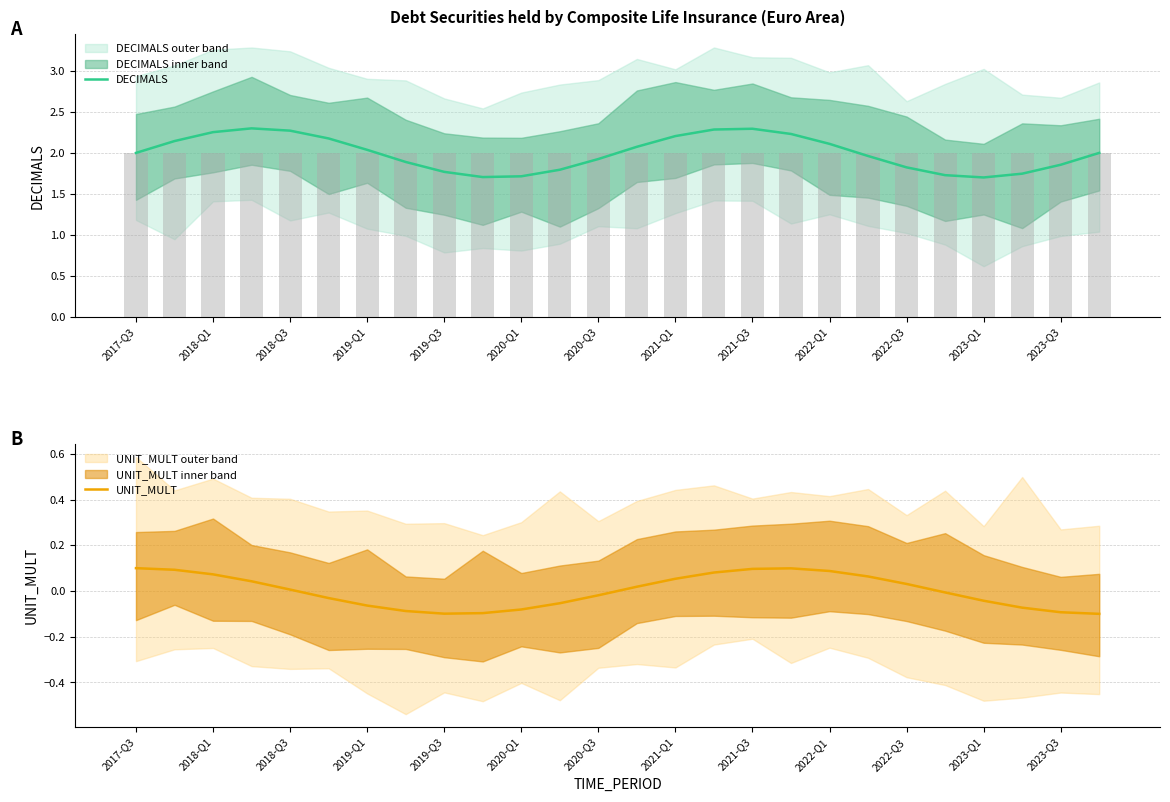

What is the maximum value shown in the chart?

2.3